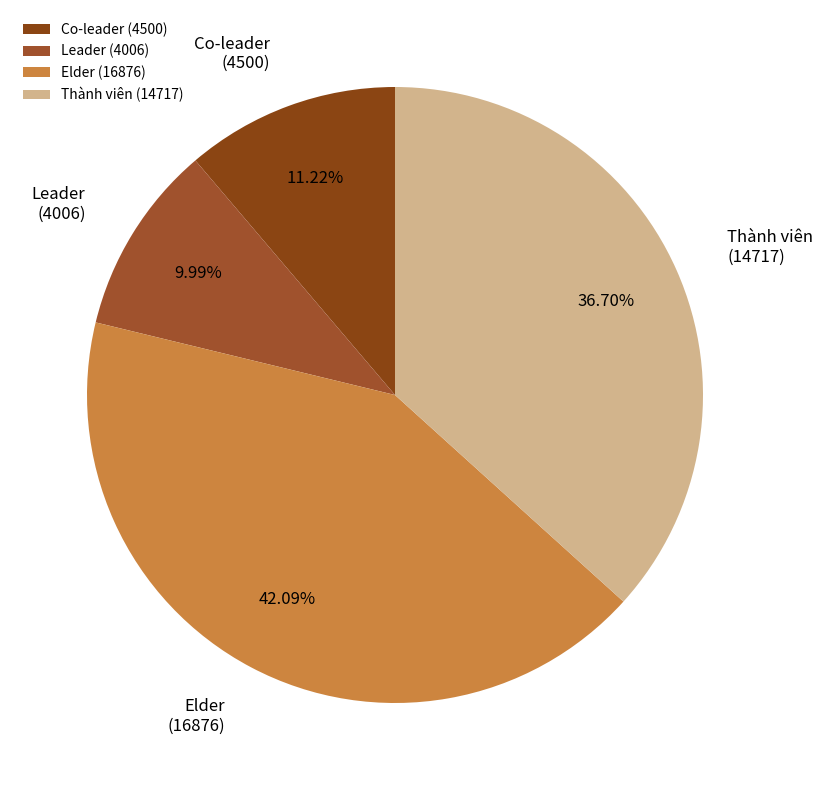

Is there a majority slice in this chart?

No